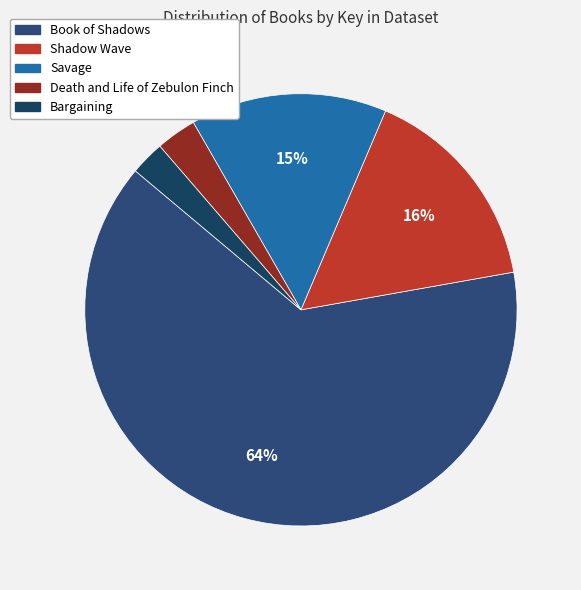

Do Bargaining and Savage together represent more than half of the pie?

No